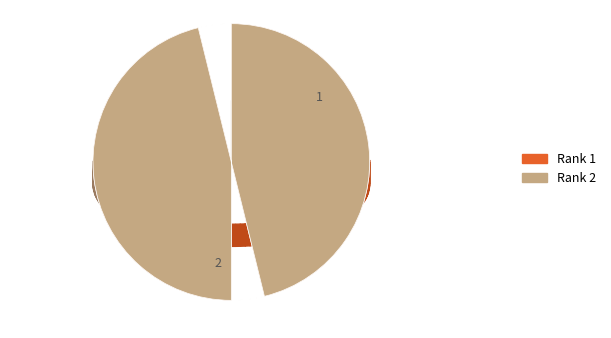

To the nearest percent, what is the difference between the largest and smallest slice percentages?

8%